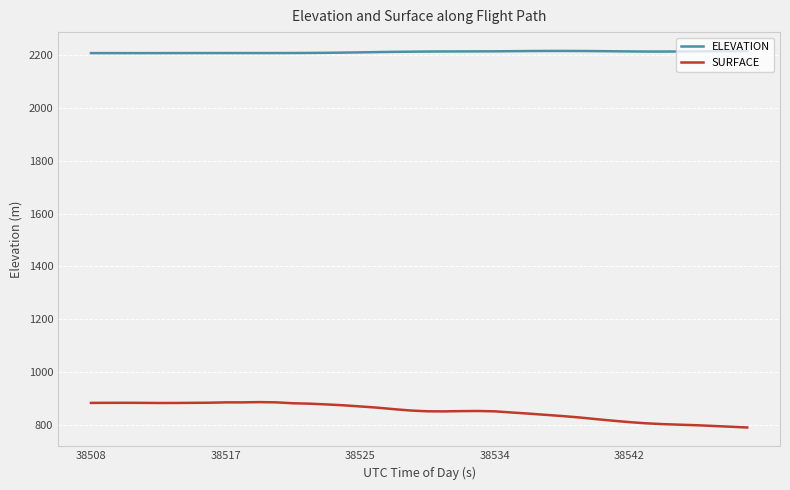

What is the difference between the second highest and minimum values in the ELEVATION series?

8.2